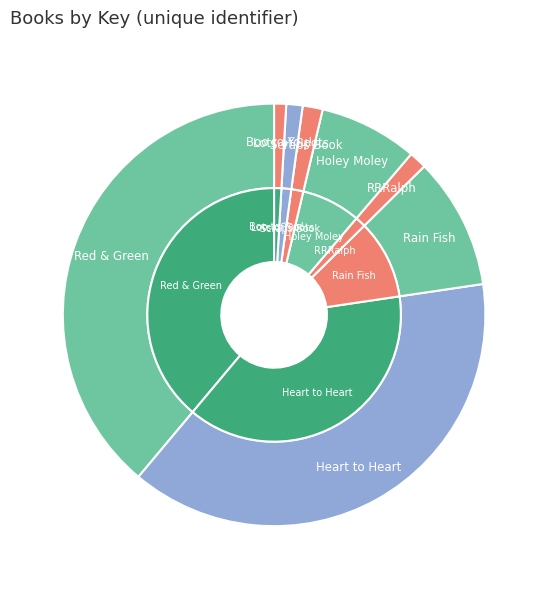

To the nearest percent, what percentage of the pie is Rain Fish?

10%